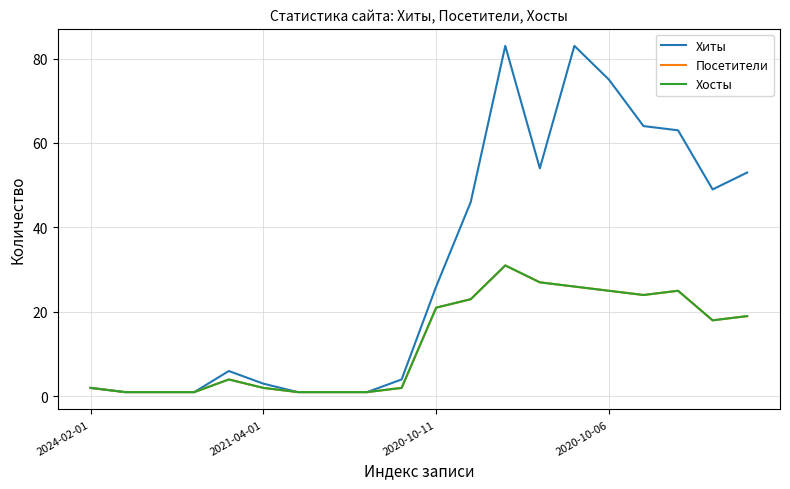

Is this an area chart (filled region under the line)?

No